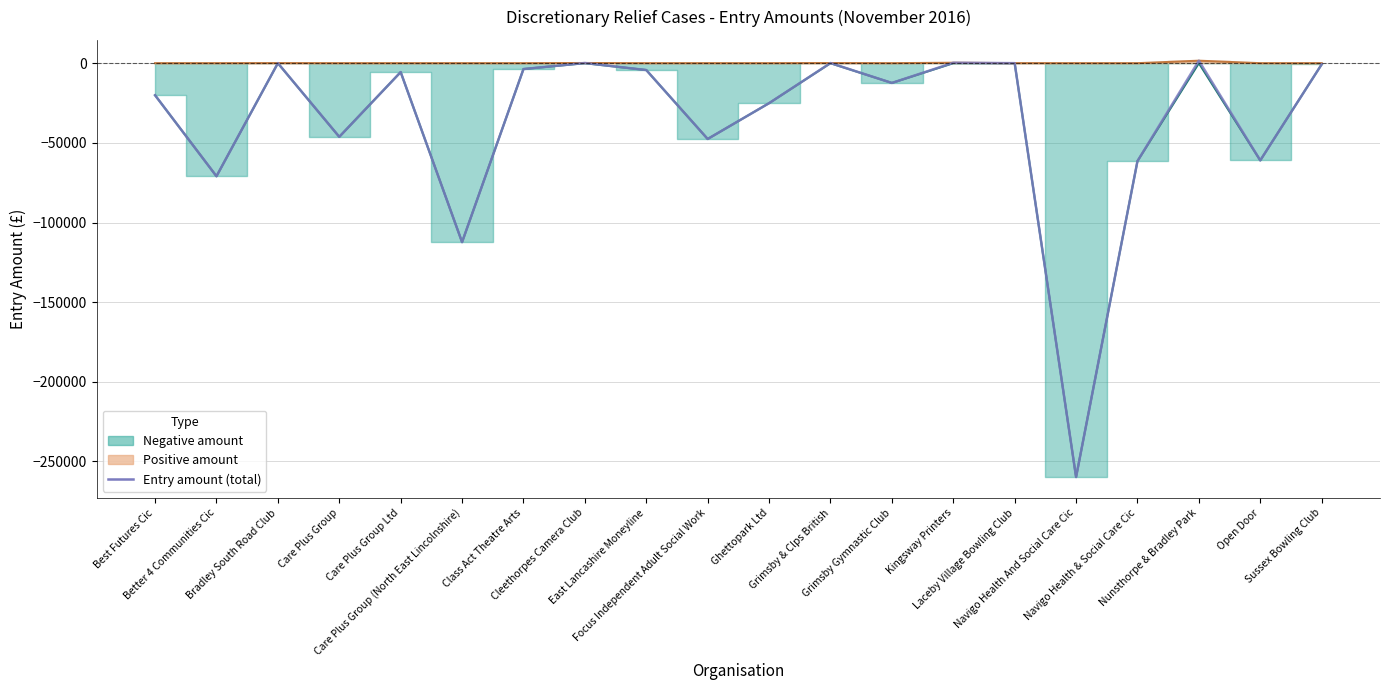

List the labels in order of value, largest first.

Nunsthorpe & Bradley Park, Kingsway Printers, Cleethorpes Camera Club, Grimsby & Clps British, Bradley South Road Club, Laceby Village Bowling Club, Sussex Bowling Club, Class Act Theatre Arts, East Lancashire Moneyline, Care Plus Group Ltd, Grimsby Gymnastic Club, Best Futures Cic, Ghettopark Ltd, Care Plus Group, Focus Independent Adult Social Work, Open Door, Navigo Health & Social Care Cic, Better 4 Communities Cic, Care Plus Group (North East Lincolnshire), Navigo Health And Social Care Cic